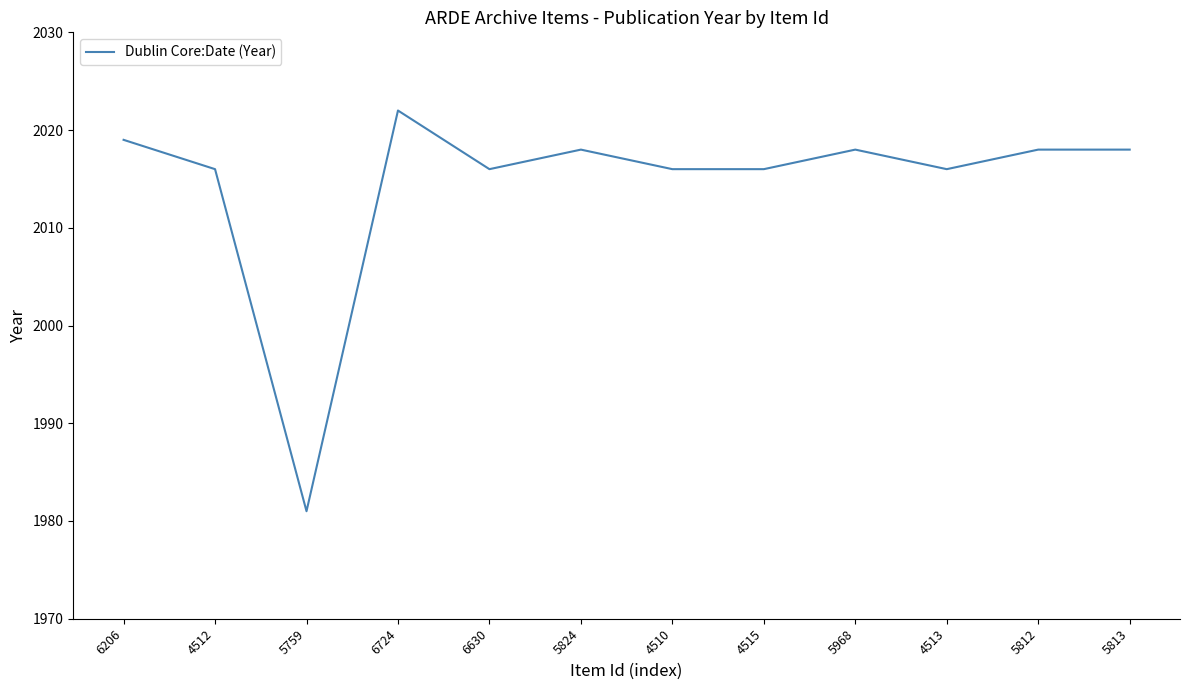

What is the difference between the maximum and minimum values?

41